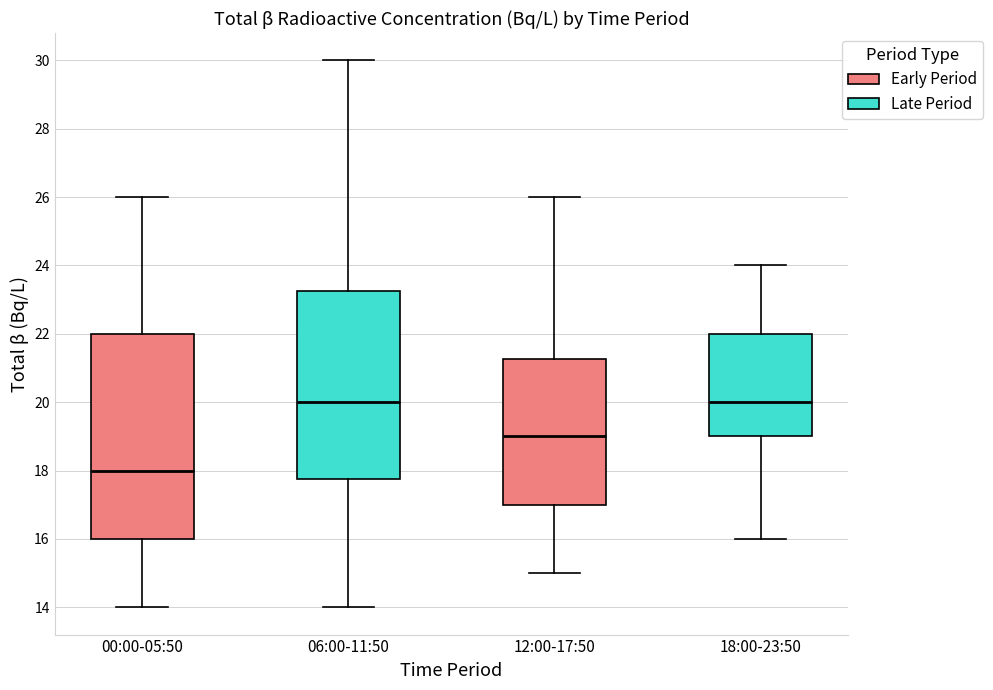

Which box is the tallest, from its lower edge to its upper edge?

00:00-05:50